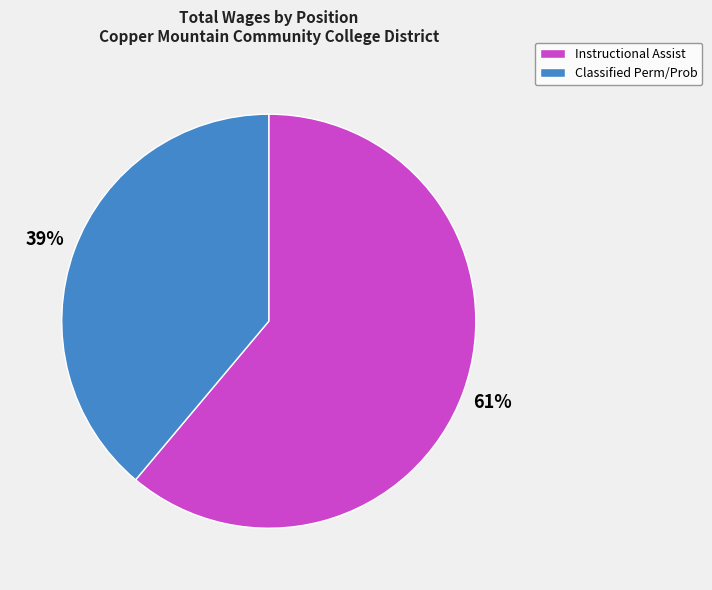

What percentage is the Instructional Assist slice, to the nearest percent?

61%